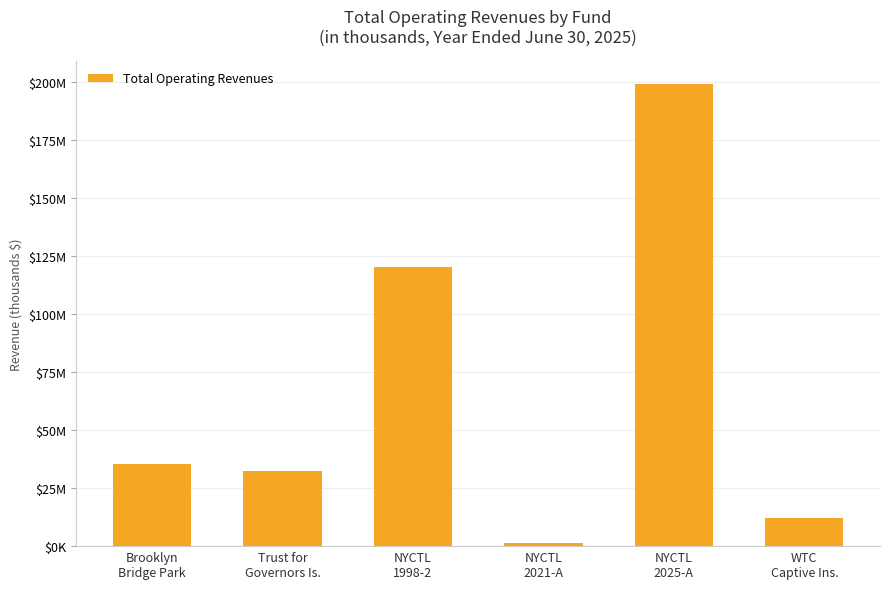

What is the difference between the maximum and minimum values?

197779